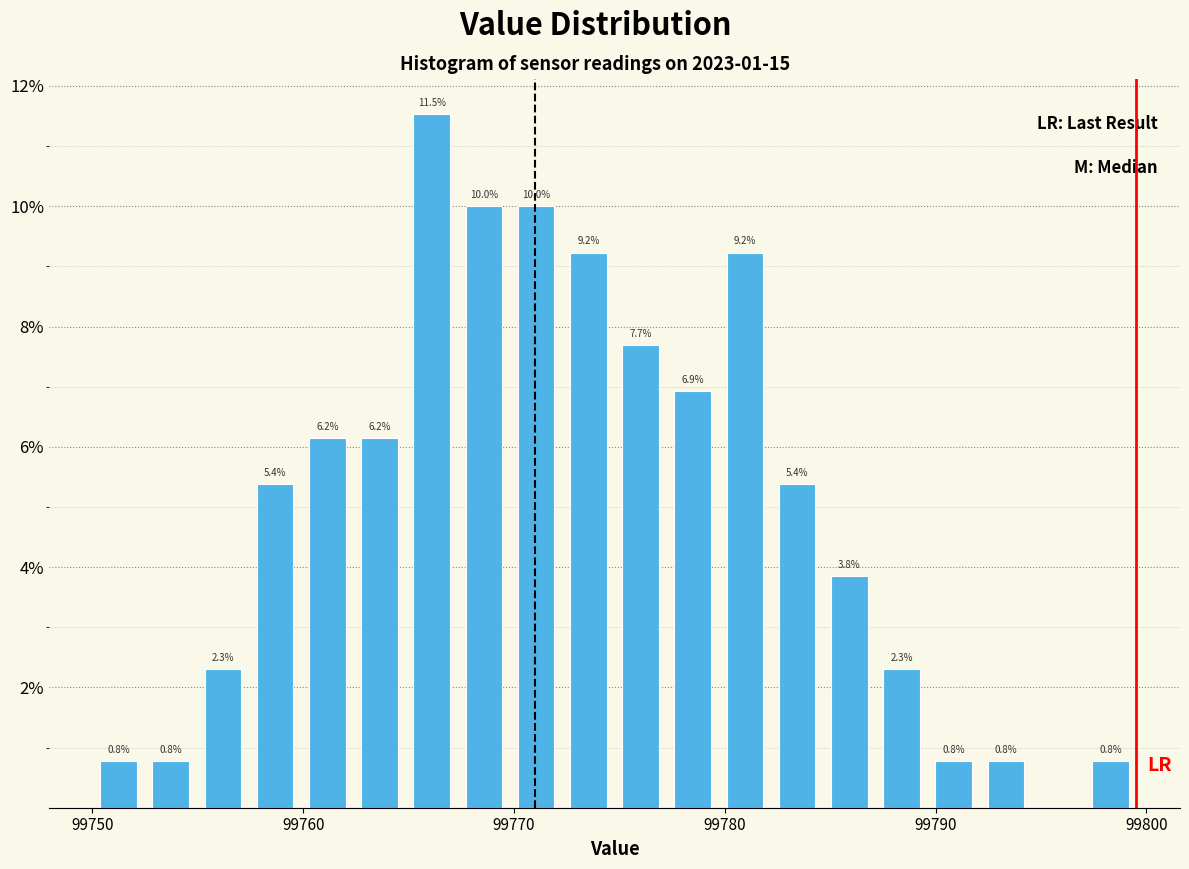

Read against the x-axis, roughly where is the centre of the tallest bar?

99766